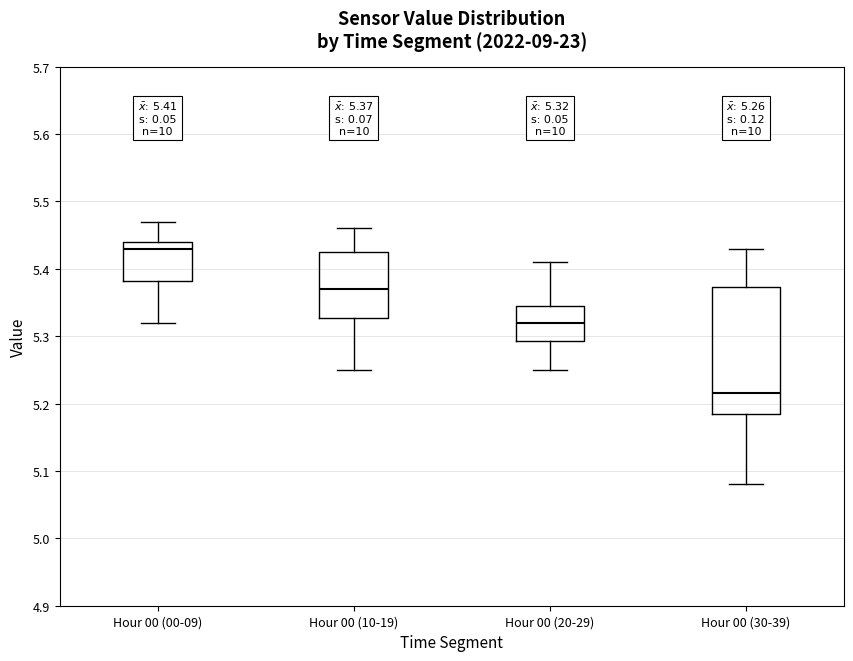

Which box has the lowest median line?

Hour 00 (30-39)